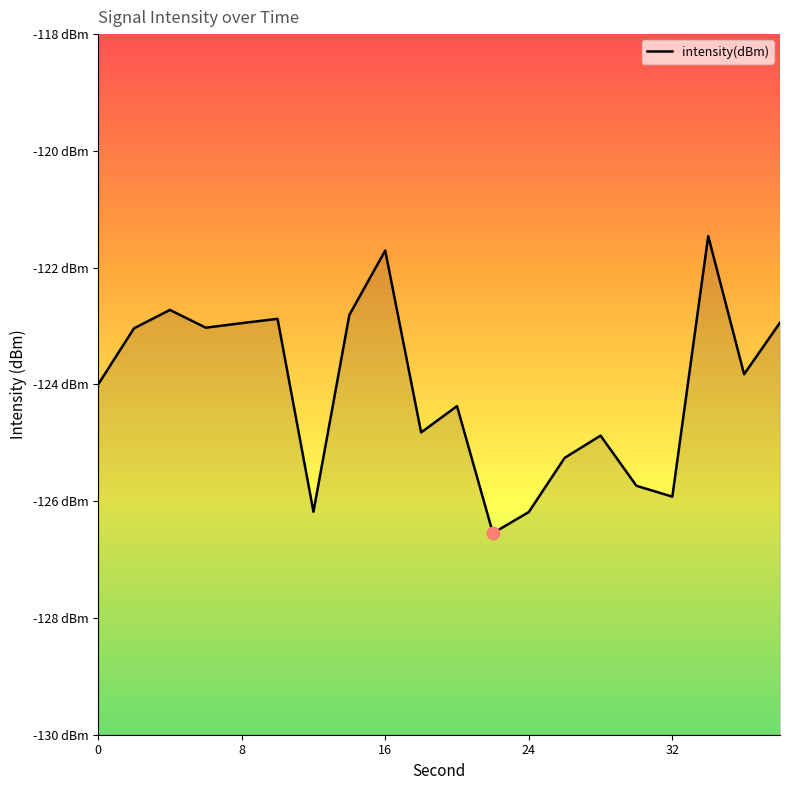

What is the average value?

-124.1